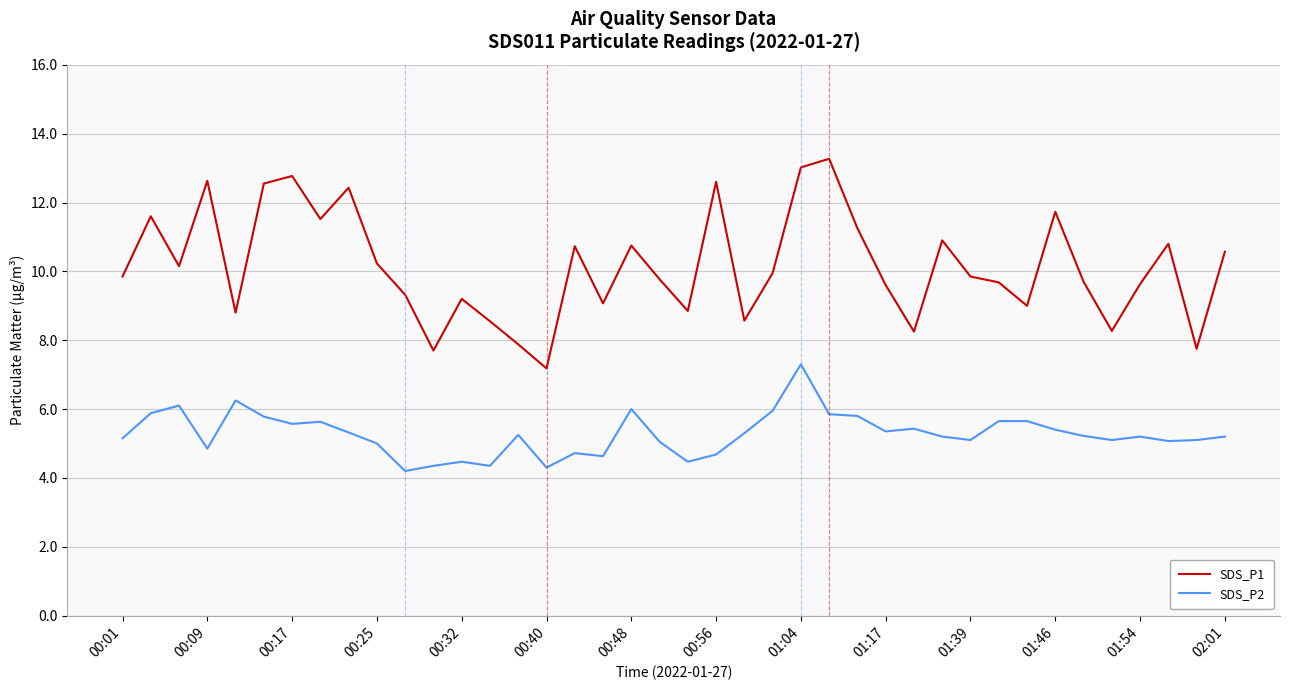

What is the smallest value displayed?

4.2